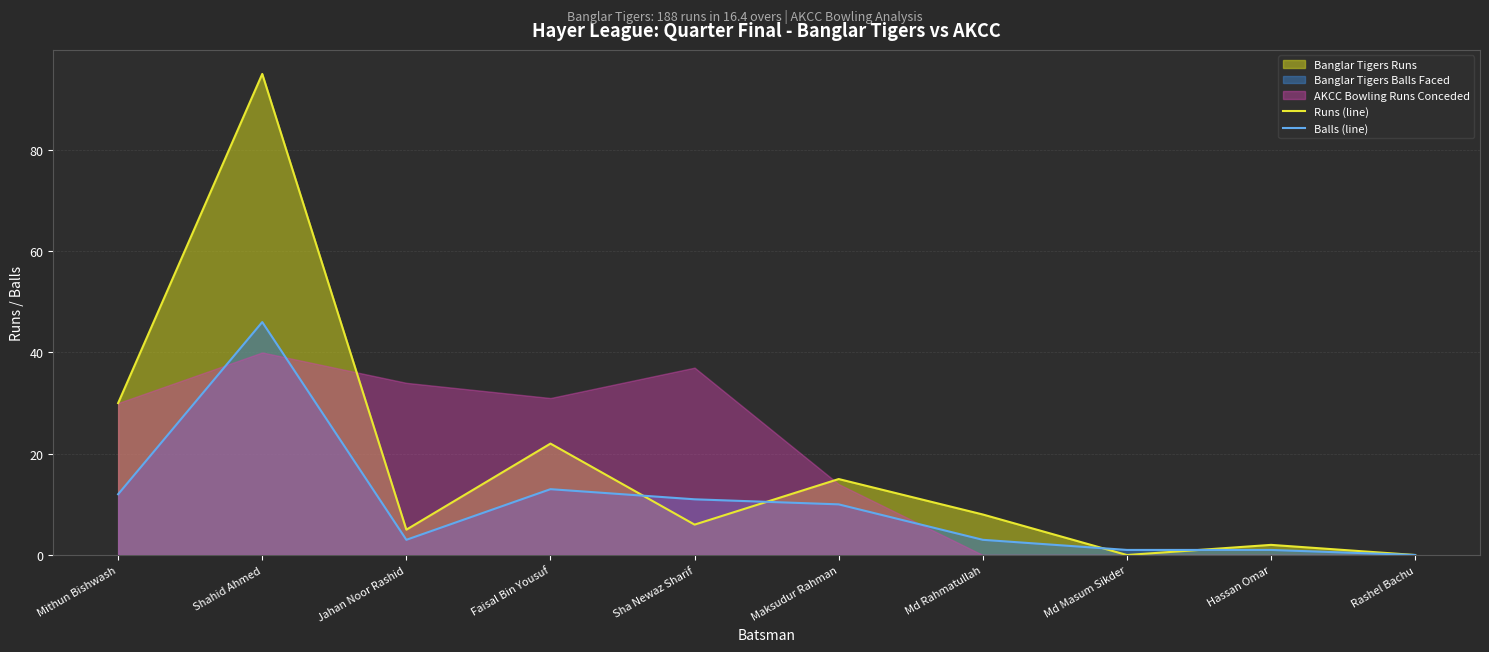

At how many categories does at least one series exceed 69?

1